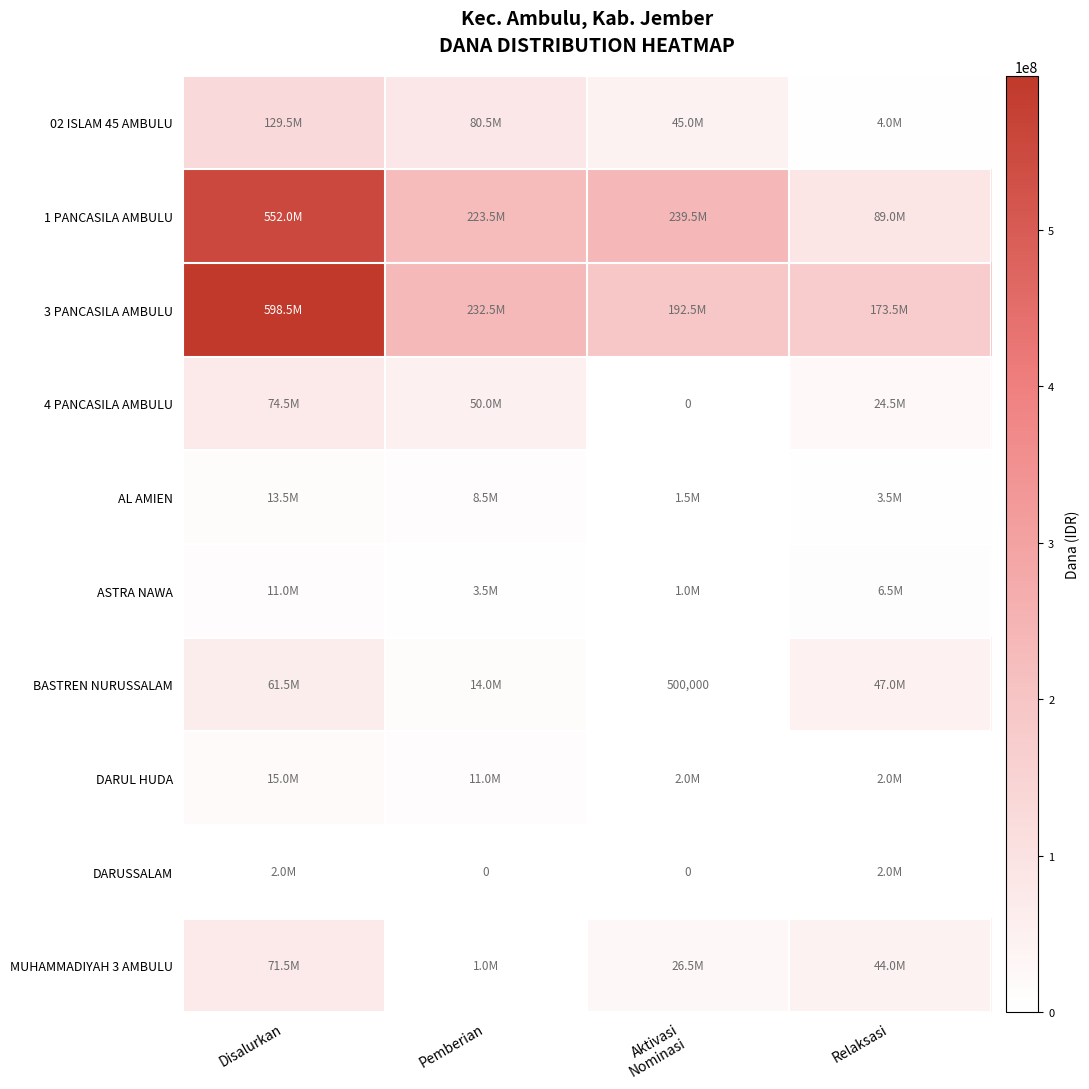

What is the sum of all 3 PANCASILA AMBULU values?

1197000000